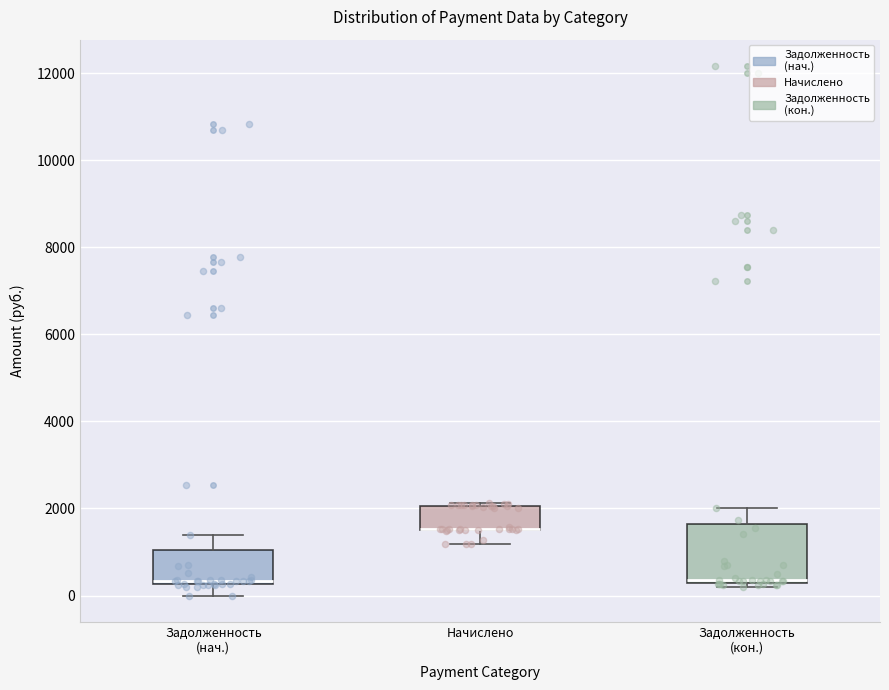

Comparing the boxes themselves (not the whiskers), which one is the tallest?

Задолженность (кон.)